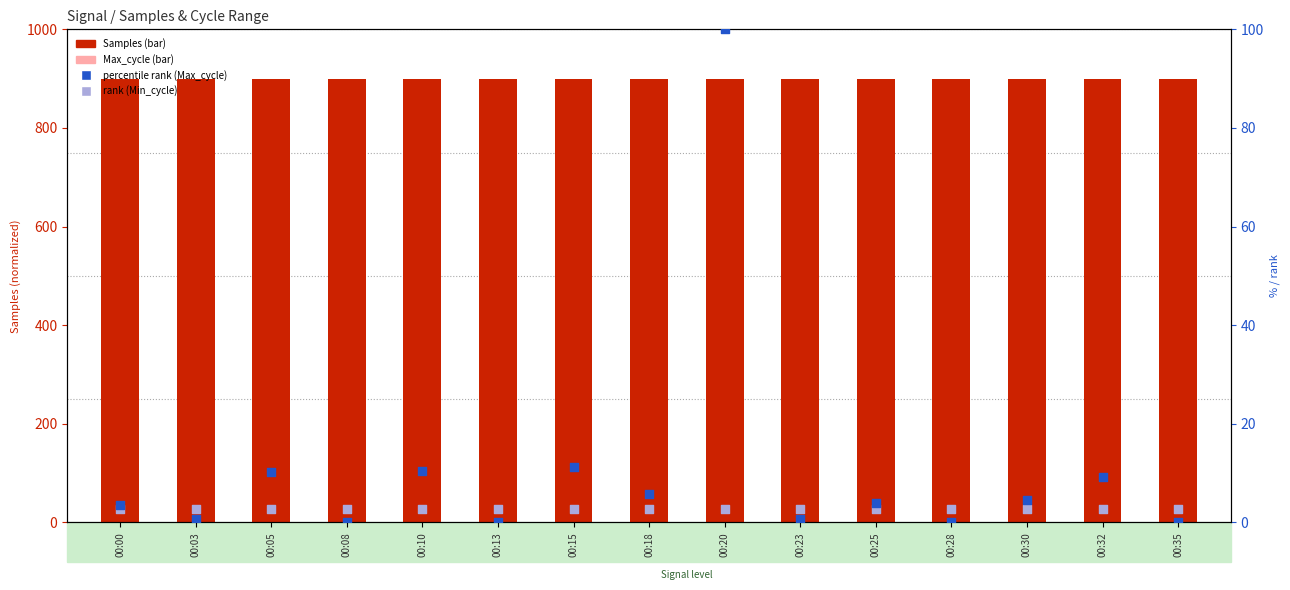

At which category is the sum across all series the highest?

00:20